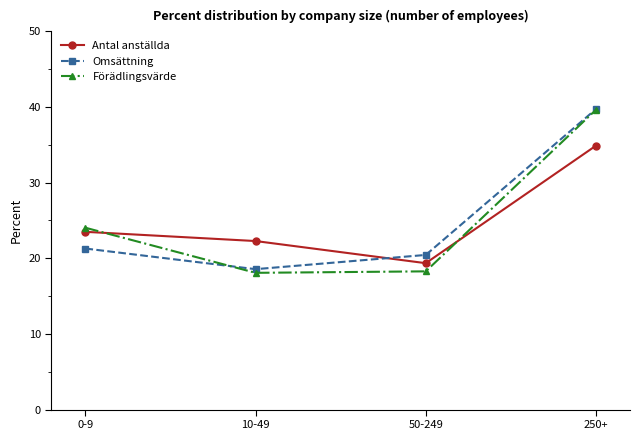

How many values in the Förädlingsvärde series exceed 24?

2